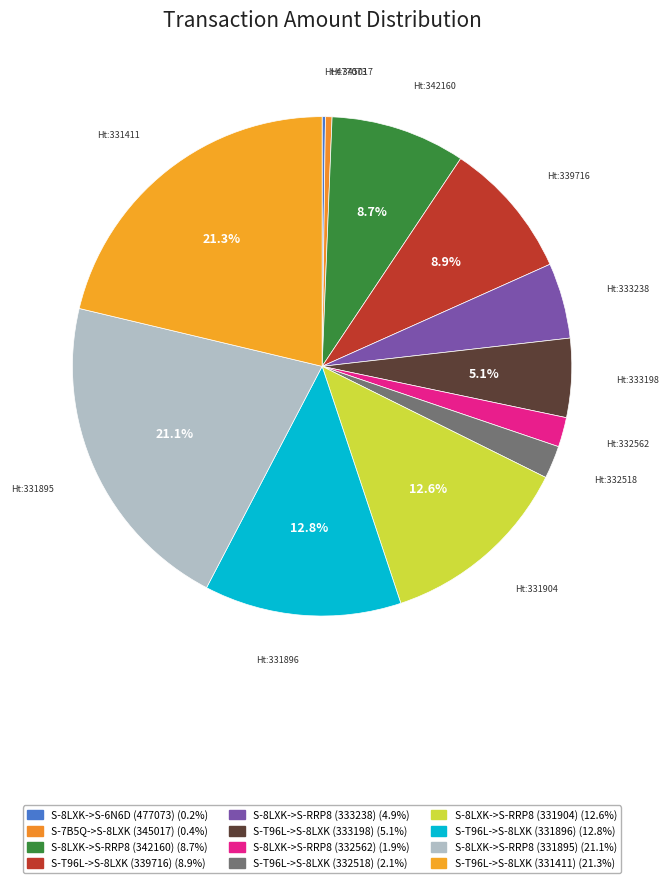

Does any single category account for the majority?

No